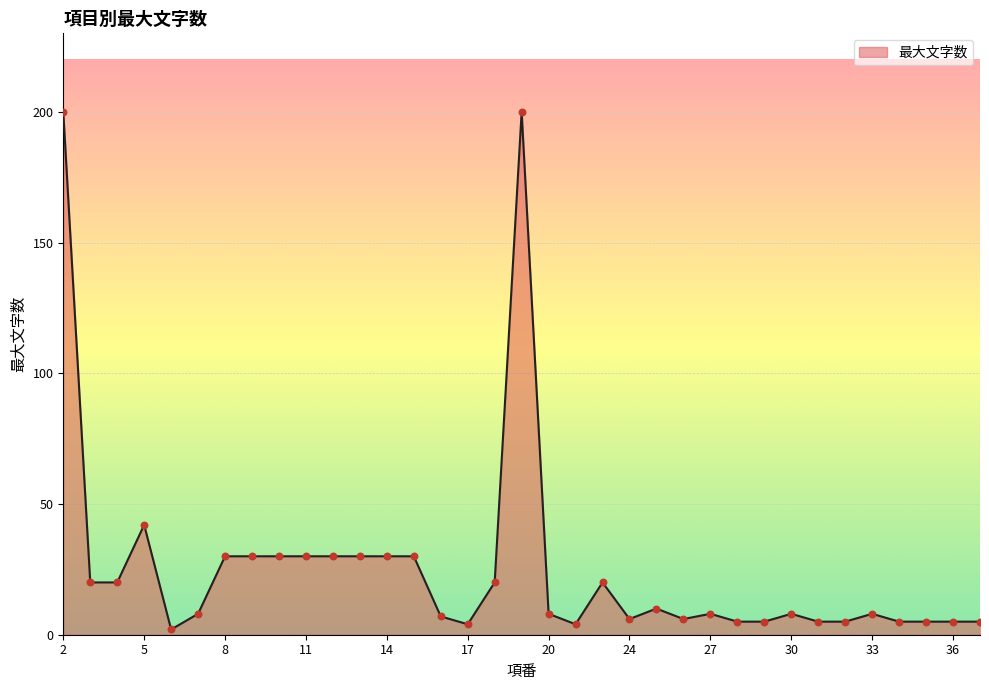

What is the difference between the maximum and minimum values?

198